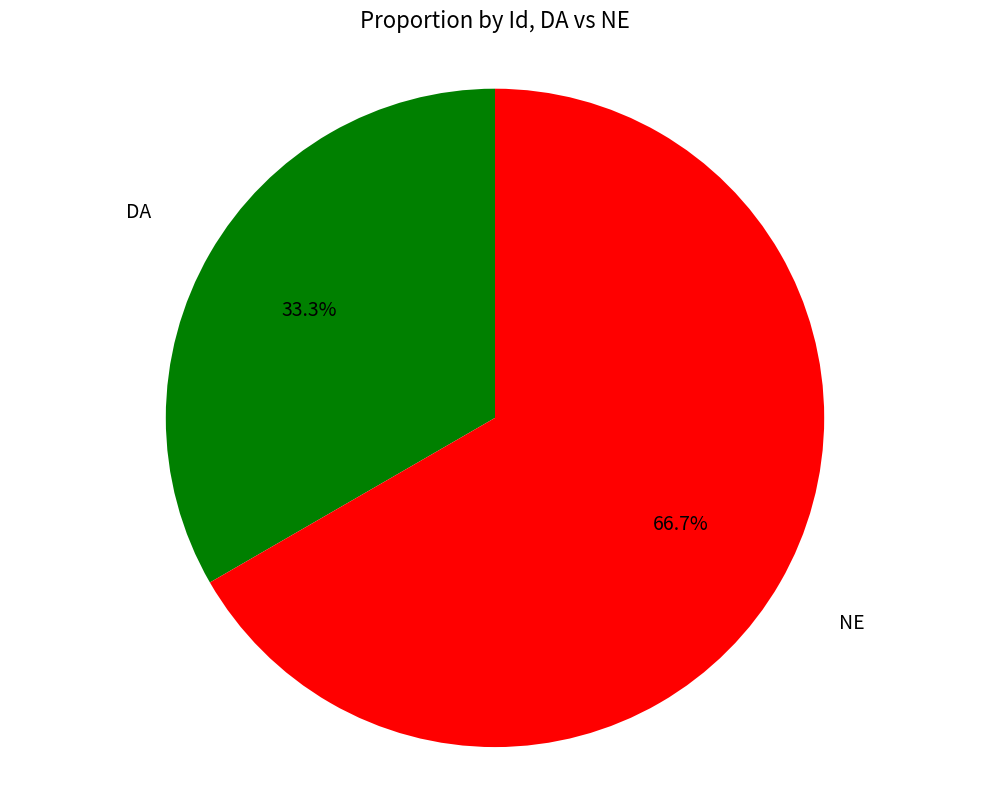

Is there any slice that represents more than half of the pie?

Yes